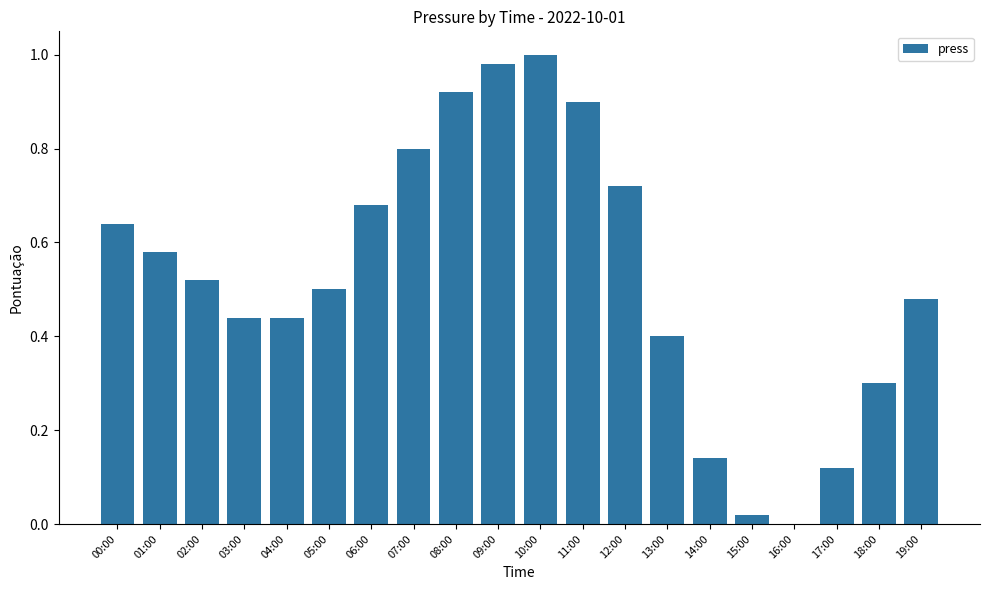

What is the sum of the values at 11:00 and 13:00?

1.3